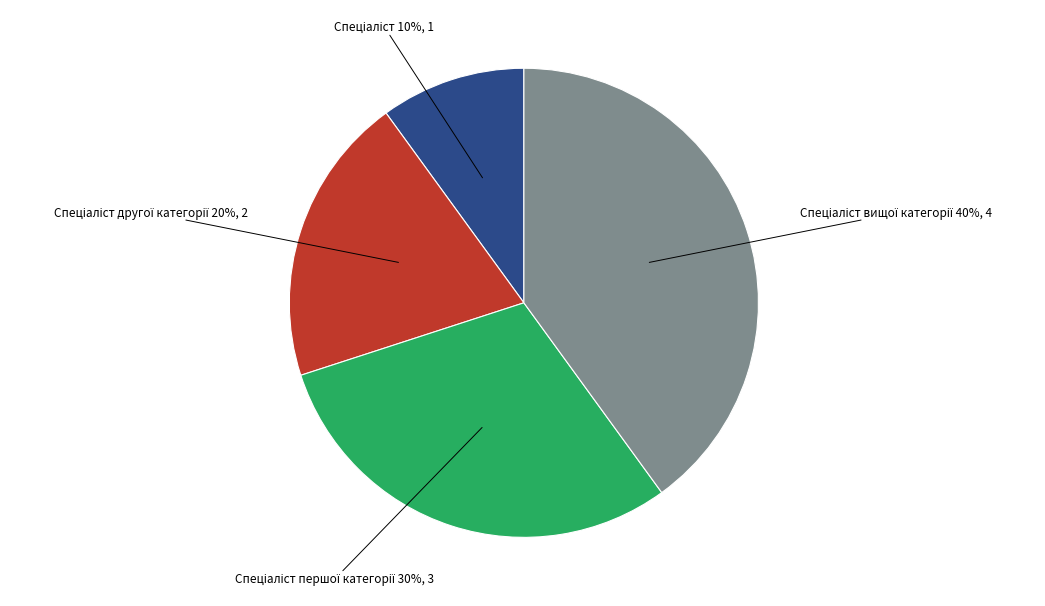

To the nearest percent, what is the difference between the largest and smallest slice percentages?

30%